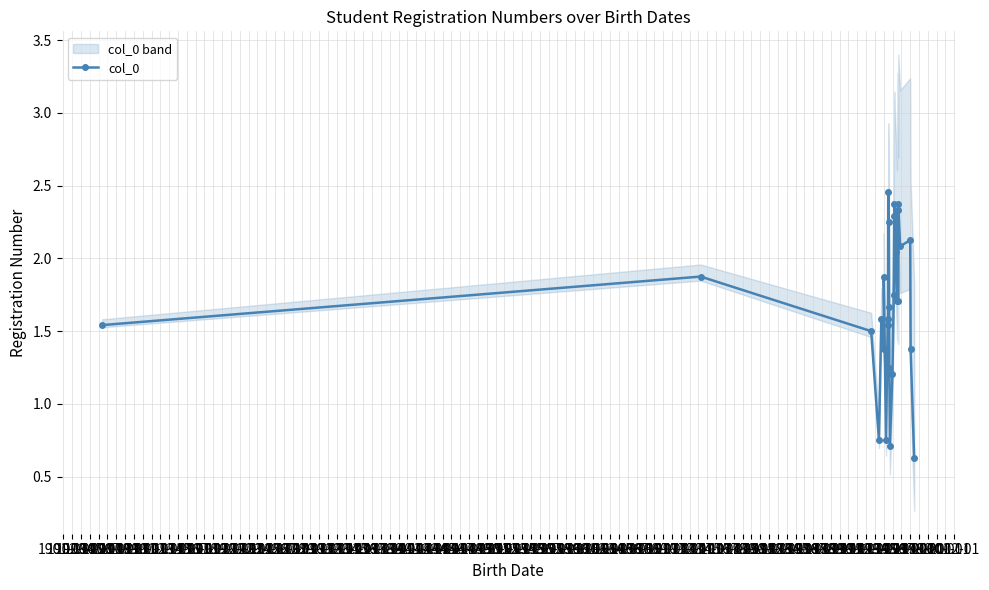

What is the minimum value for col_0?

0.6